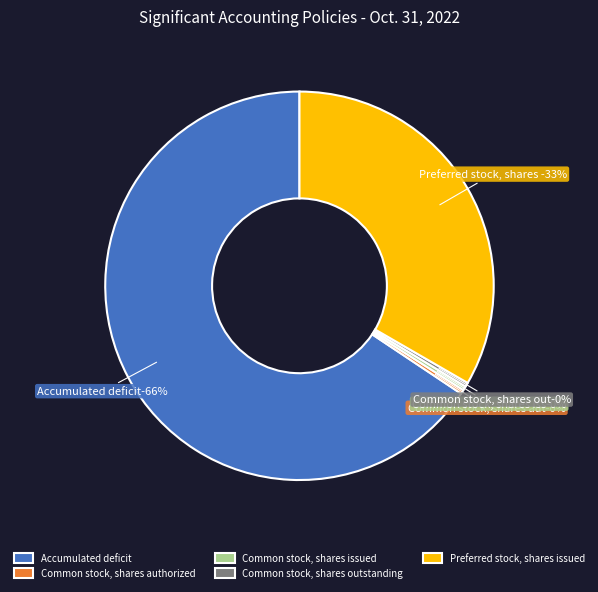

What is the largest slice in the pie chart?

Accumulated deficit